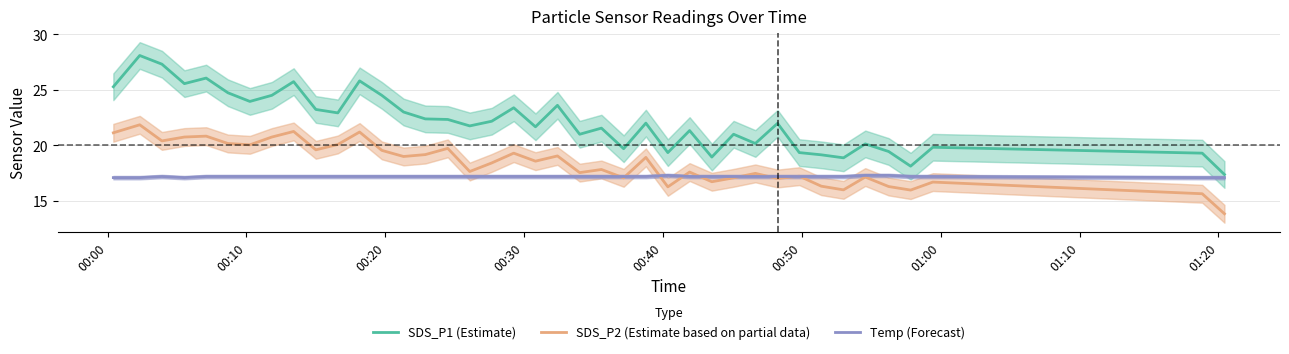

What are all the series names shown in the legend?

SDS_P1 (Estimate), SDS_P2 (Estimate based on partial data), Temp (Forecast)